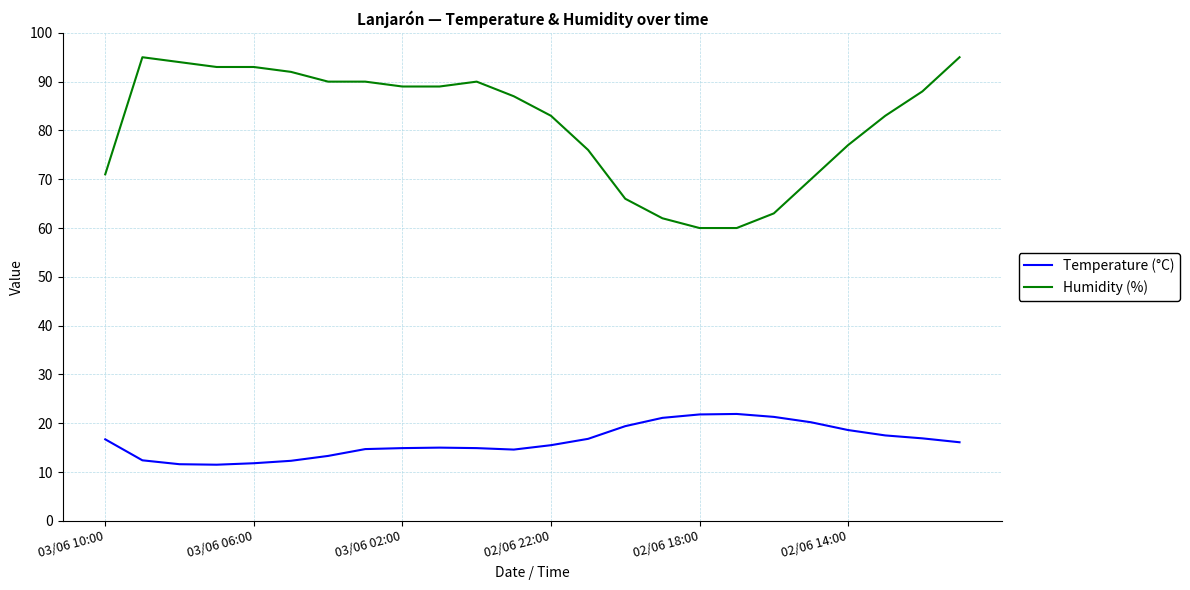

True or false: Humidity (%) and Temperature (°C) intersect in this chart.

False